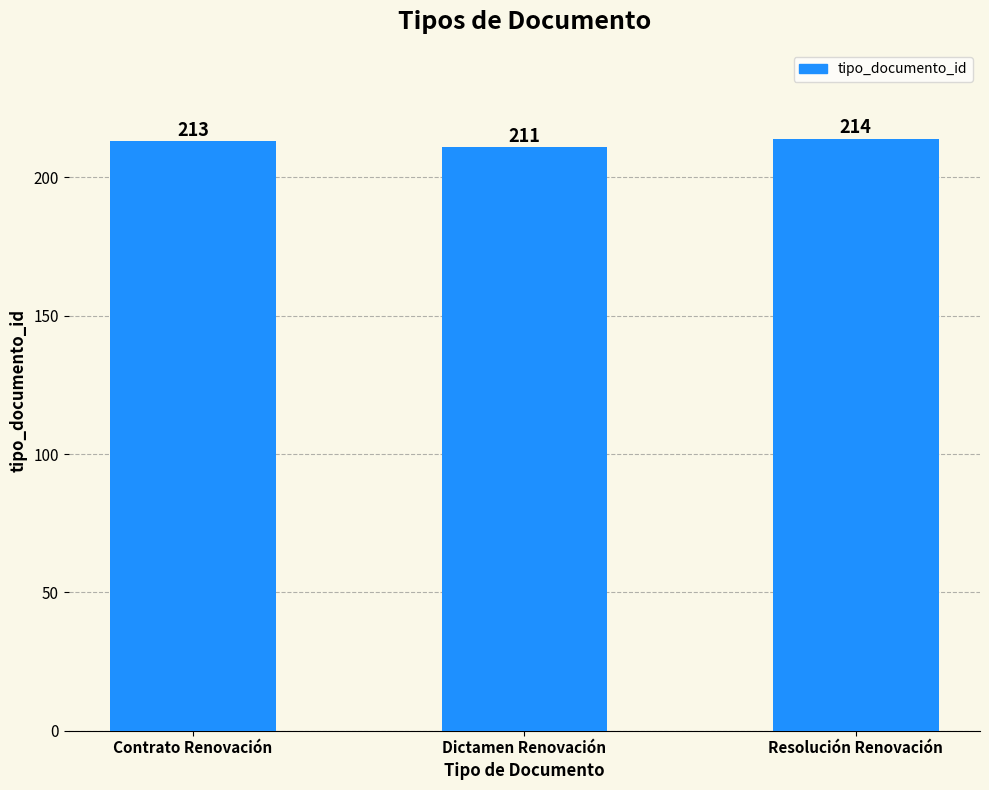

What is the change in value from Dictamen Renovación to Resolución Renovación?

+3